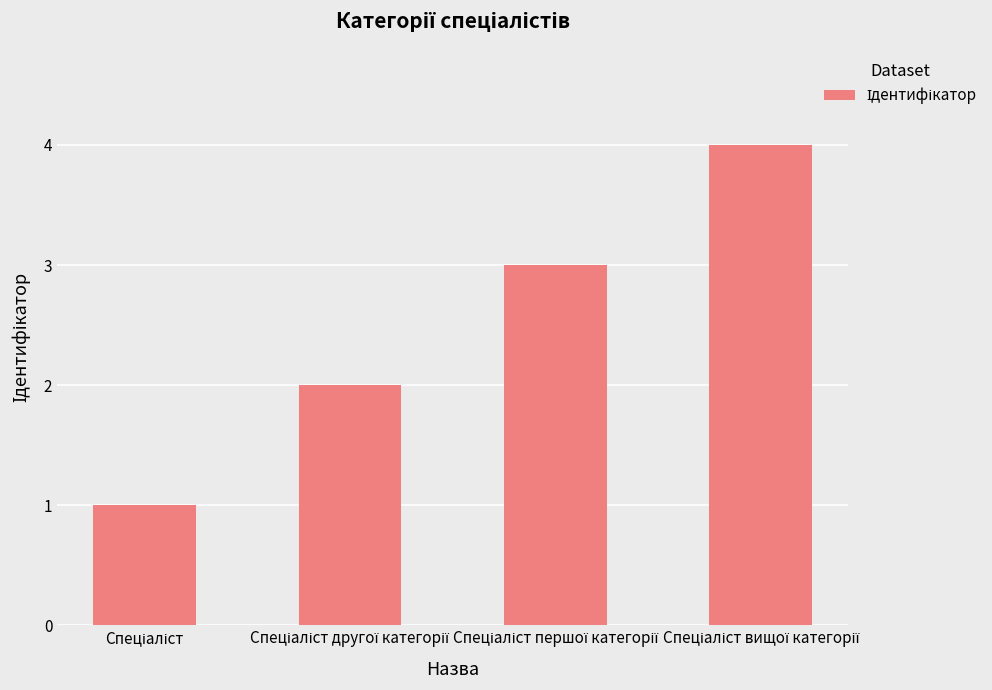

What is the difference between the maximum and second lowest values?

2